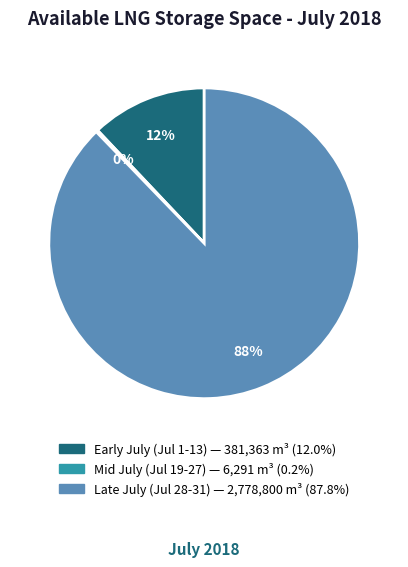

Is there a majority slice in this chart?

Yes